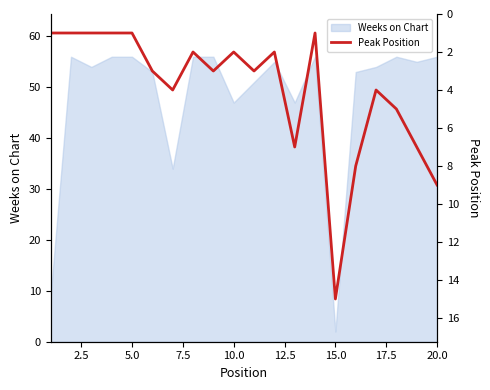

Reading left to right, transcribe all the data shown in this chart.

1	1	1	1	1	3	4	2	3	2	3	2	7	1	15	8	4	5	7	9